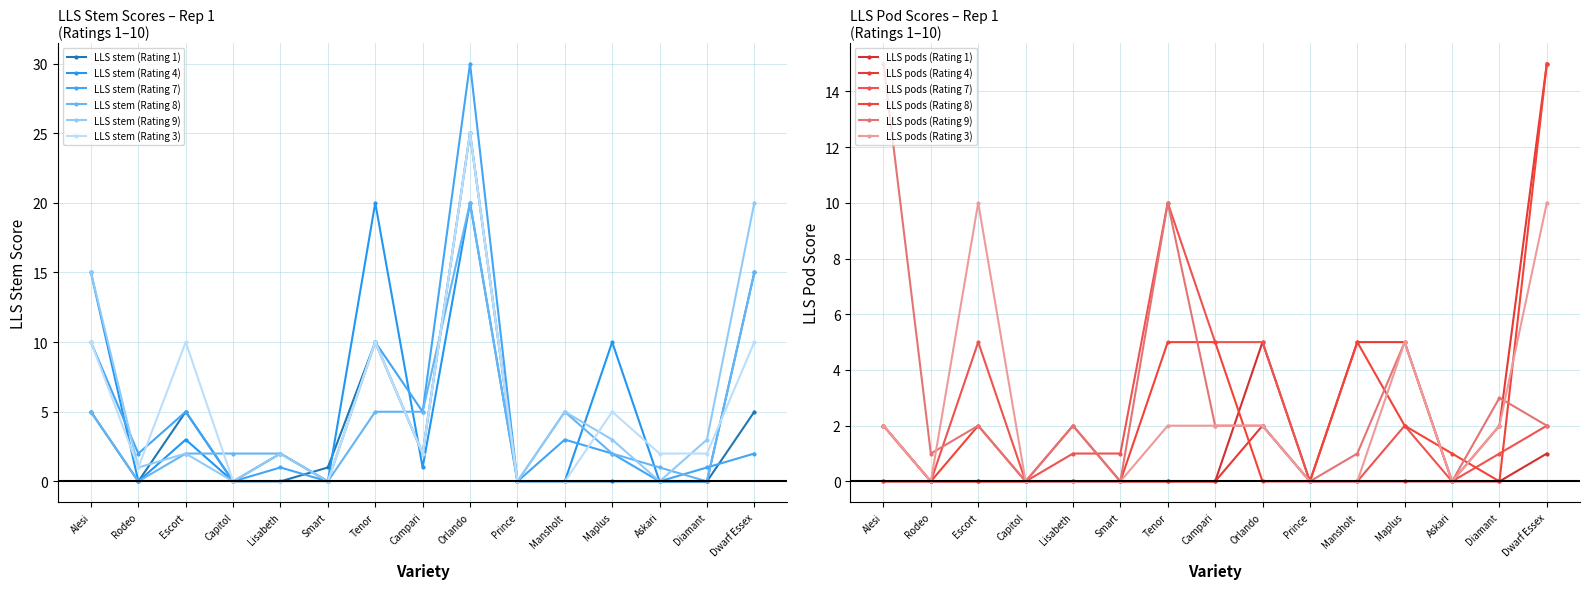

What is the difference between the highest and lowest values at Campari?

4